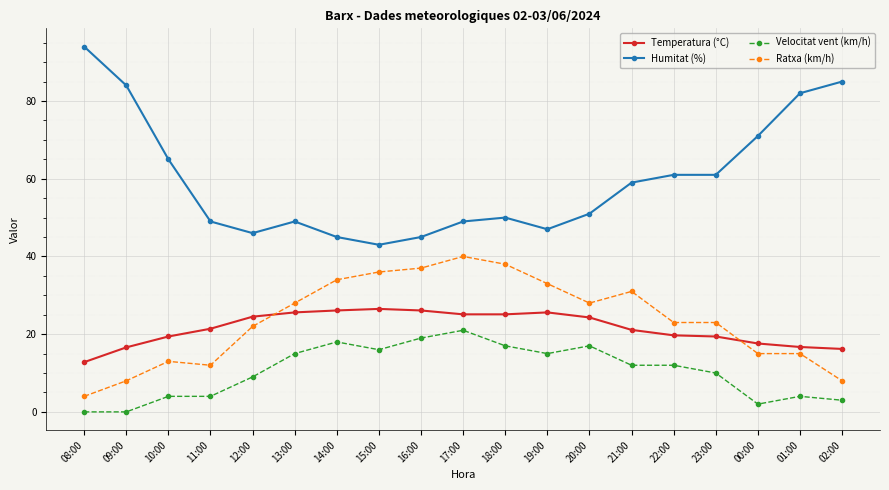

What is the label of the 6th point from the right?

21:00